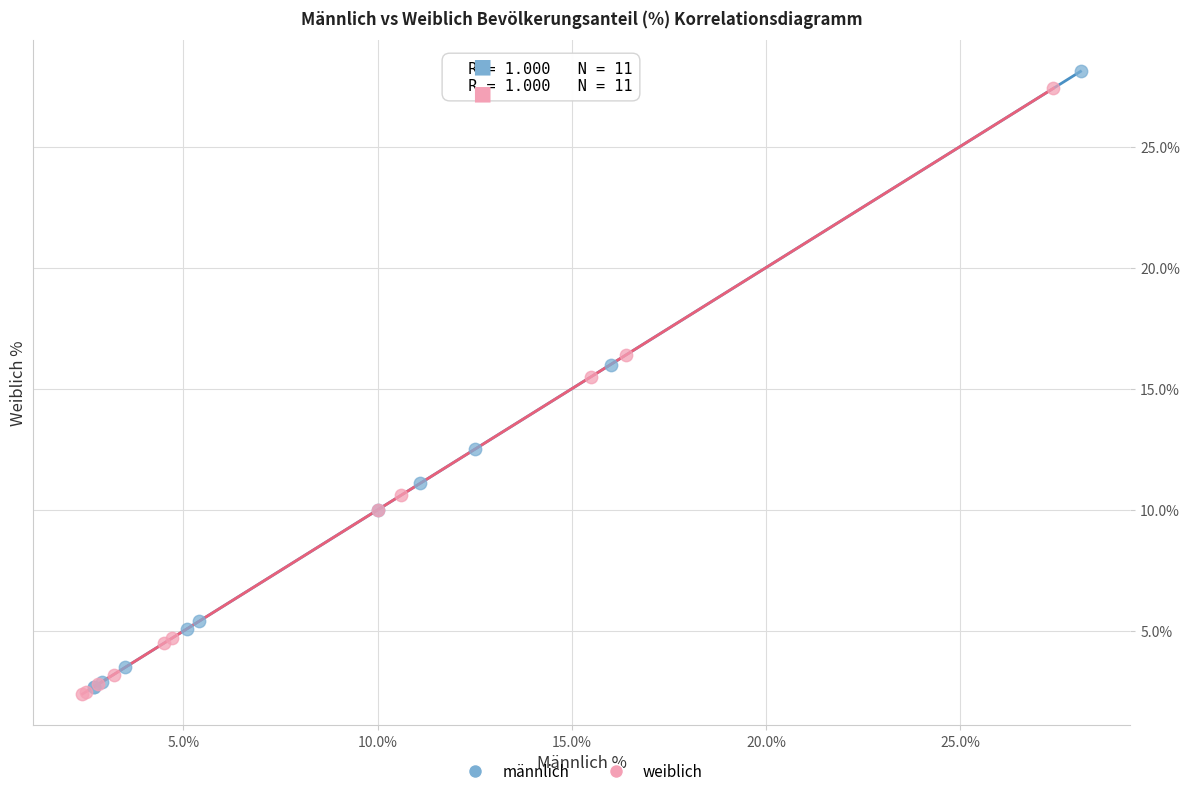

Which series has the largest Y range (max minus min)?

männlich